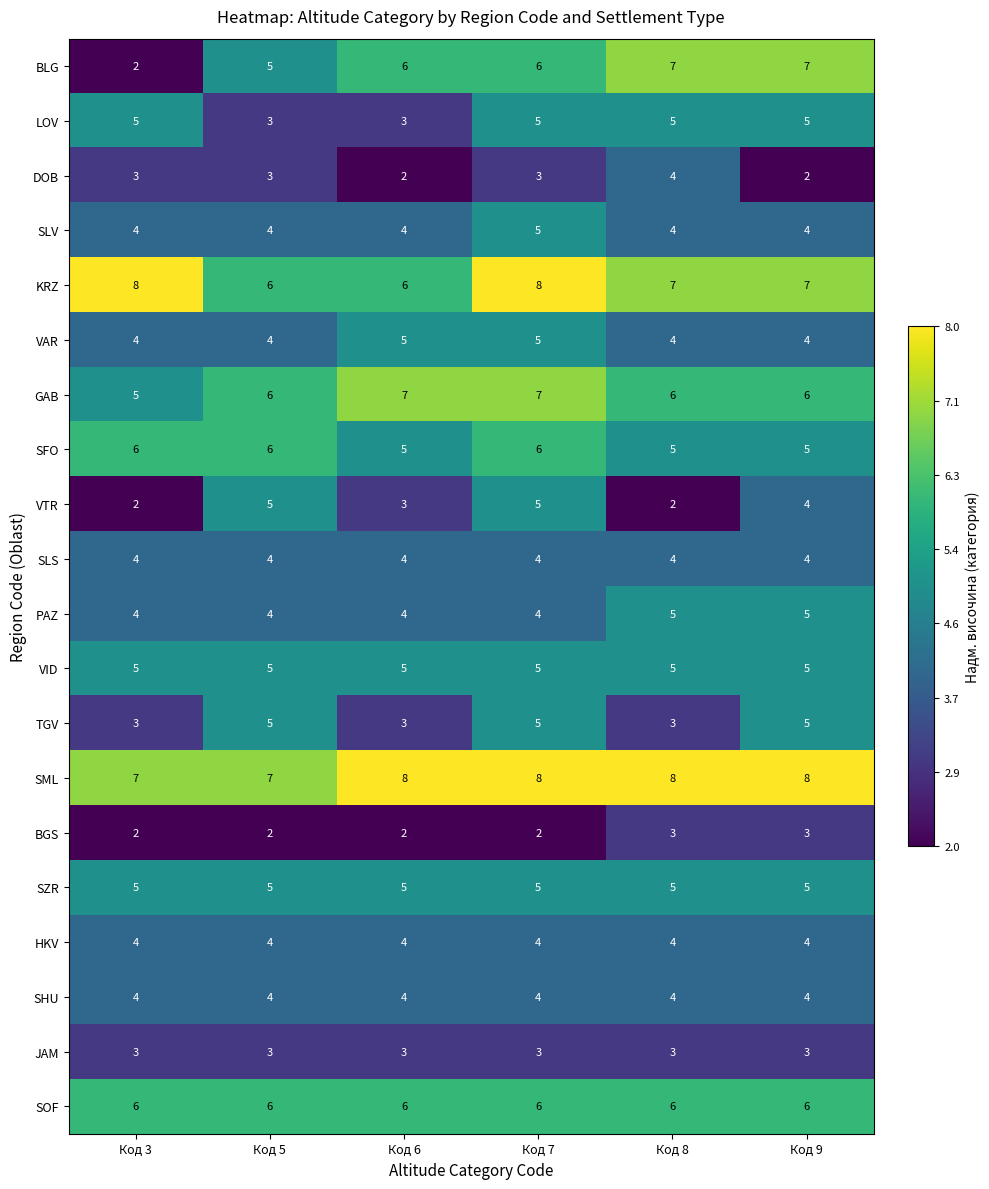

What is the total value across all series at Код 5?

91